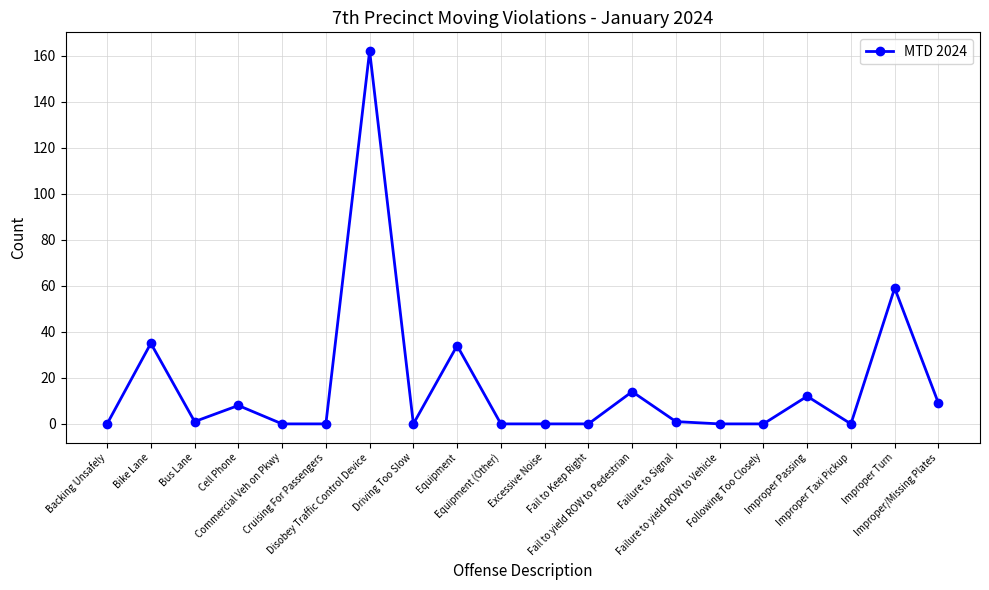

What is the label of the 8th point from the left?

Driving Too Slow